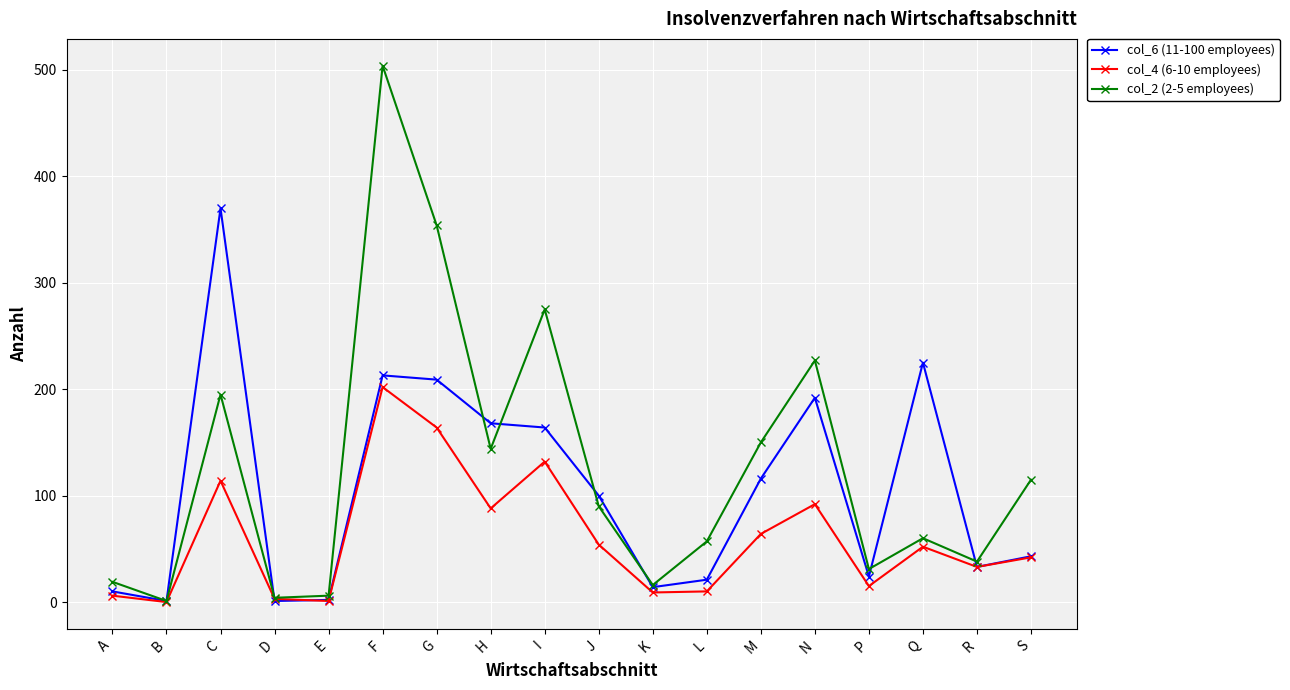

How many values in the col_6 (11-100 employees) series are below 100?

9